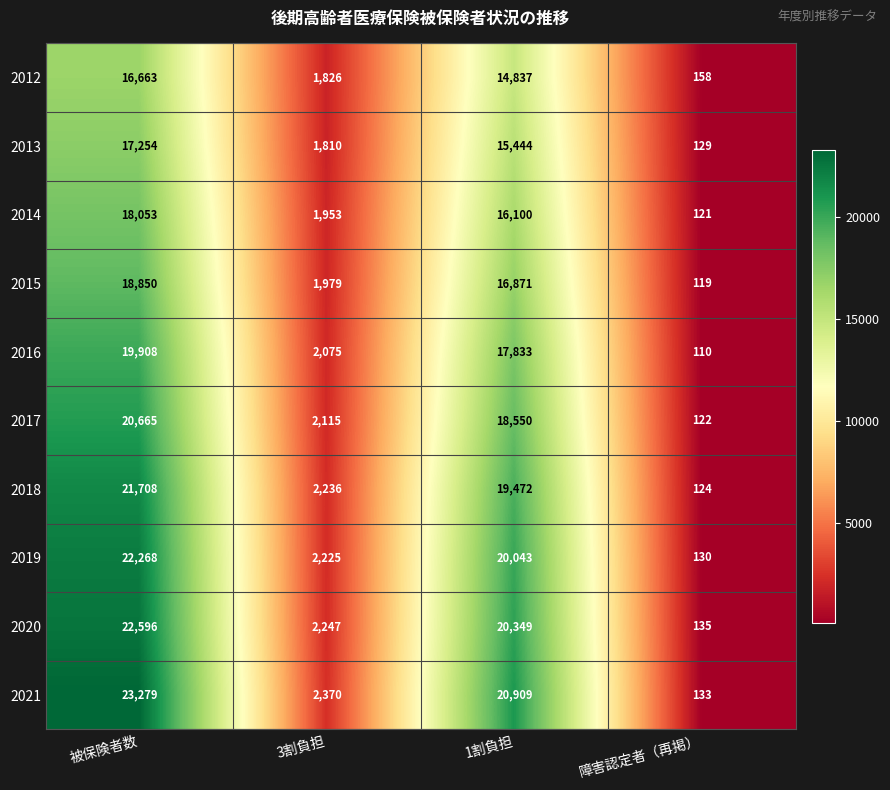

At which label does 2020 first exceed 20349?

被保険者数